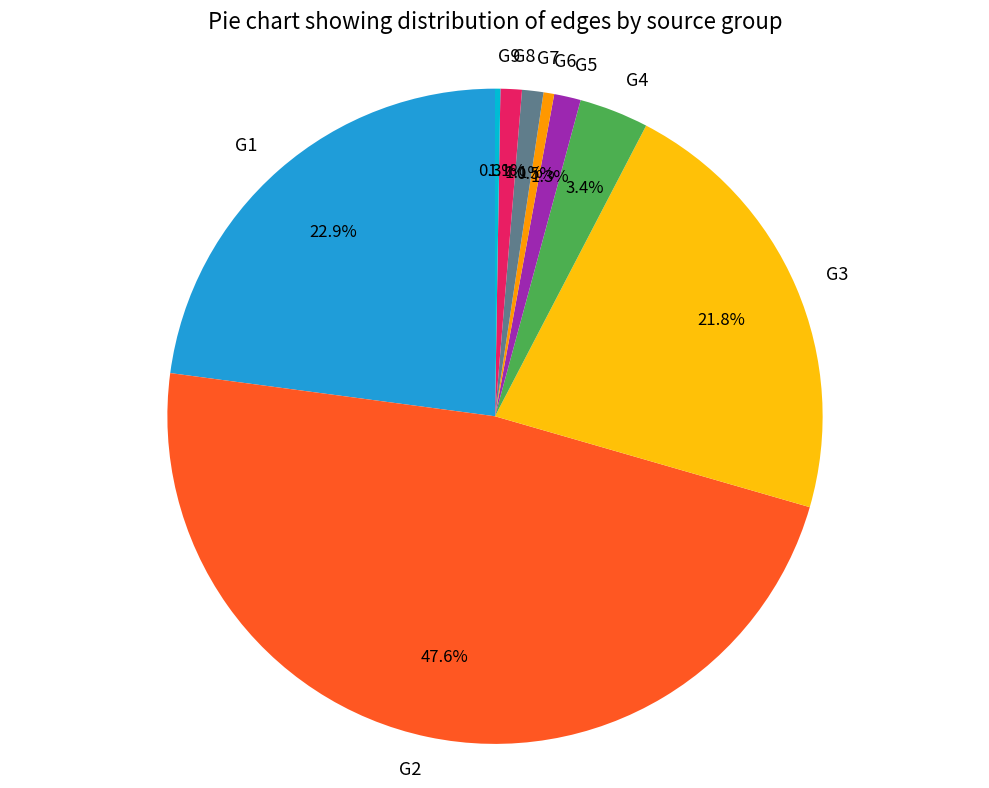

Which category has the biggest portion of the pie?

G2